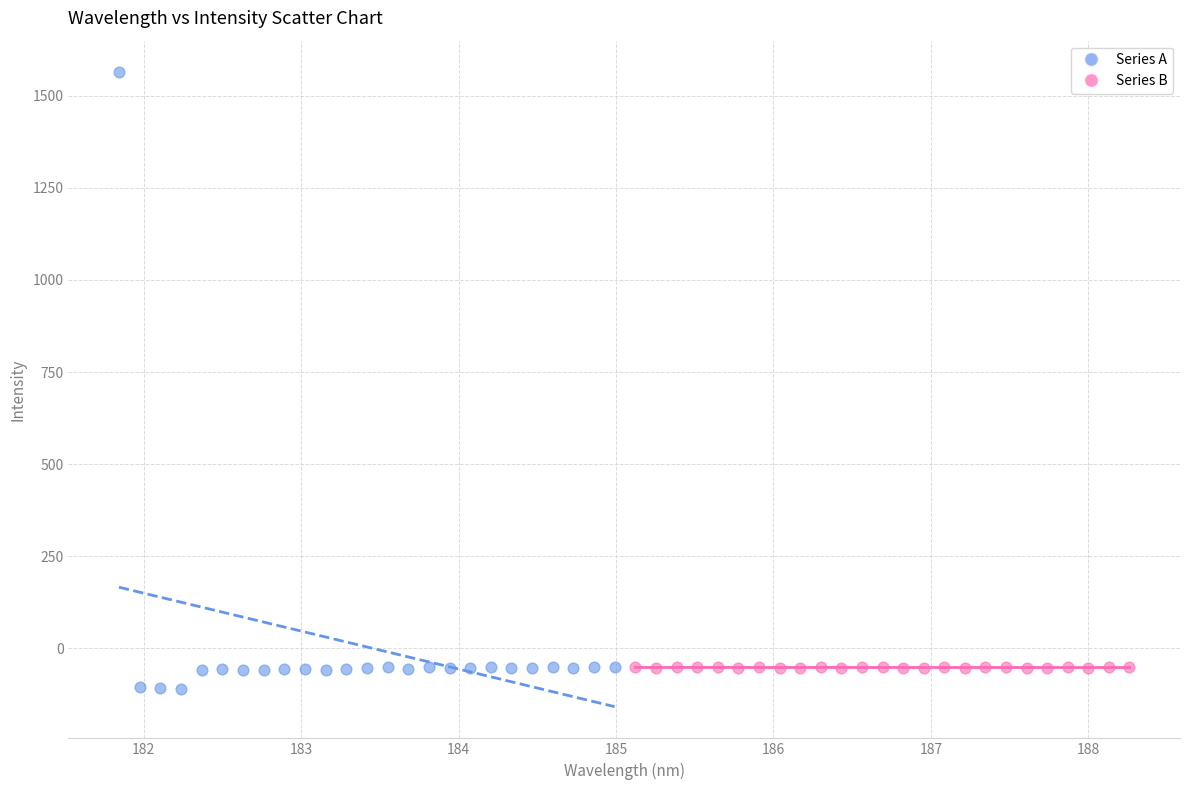

What are all the series names shown in the legend?

Series A, Series B